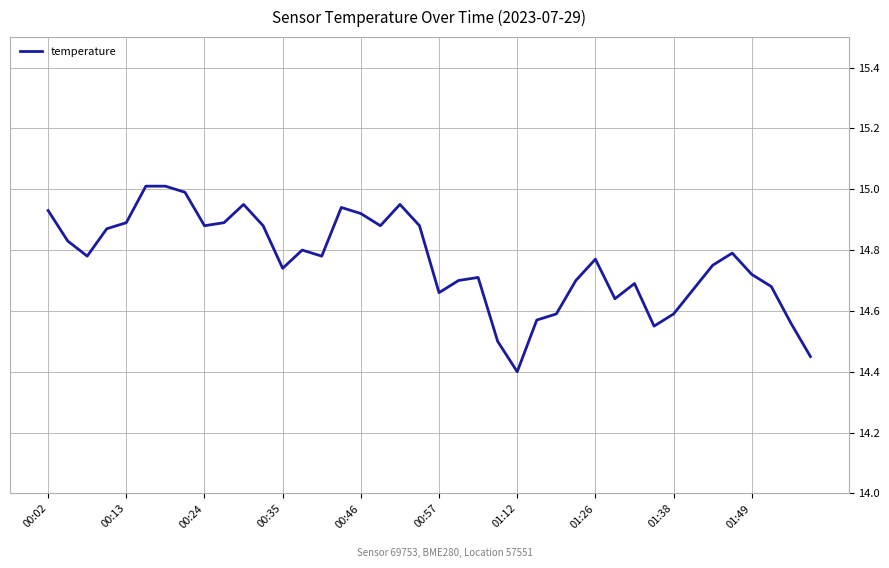

What is the difference between the maximum and minimum values?

0.6